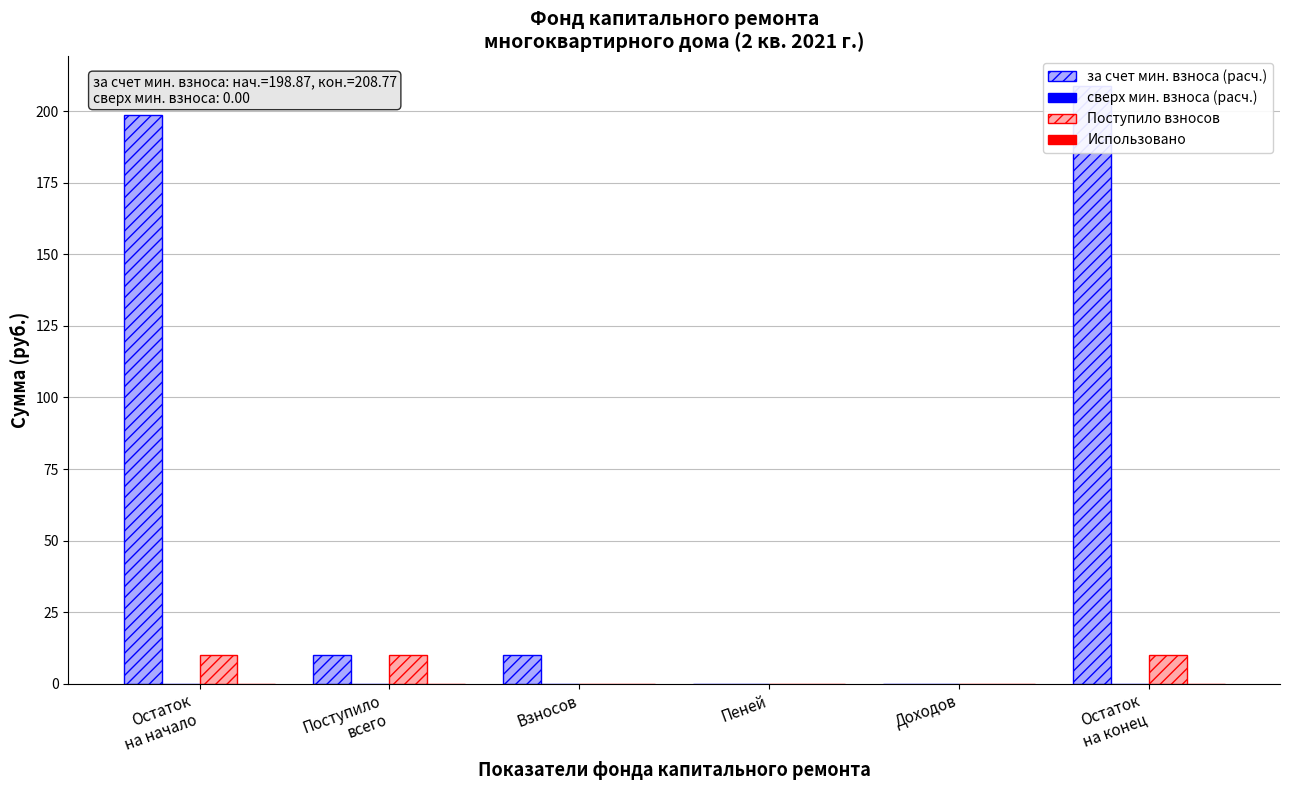

How many groups of bars are there?

6